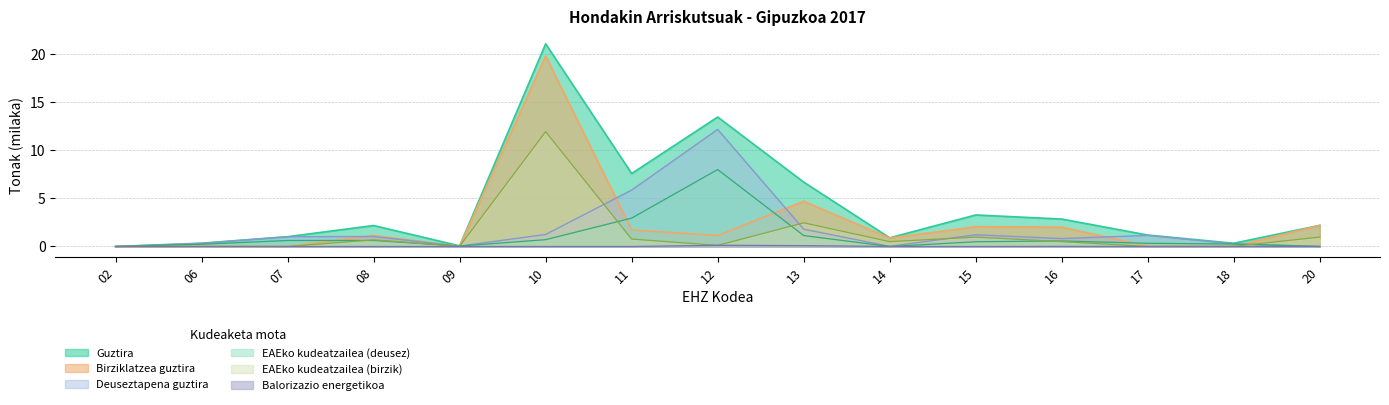

What is the difference between the highest and lowest values at 12?

13.4